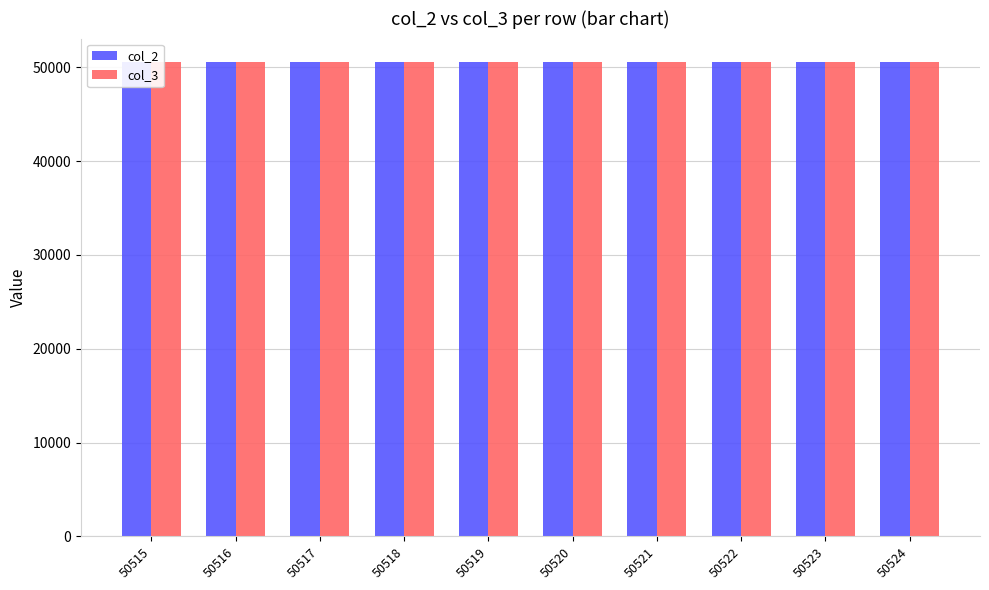

What is the difference between the maximum and minimum values in the col_3 series?

3.9